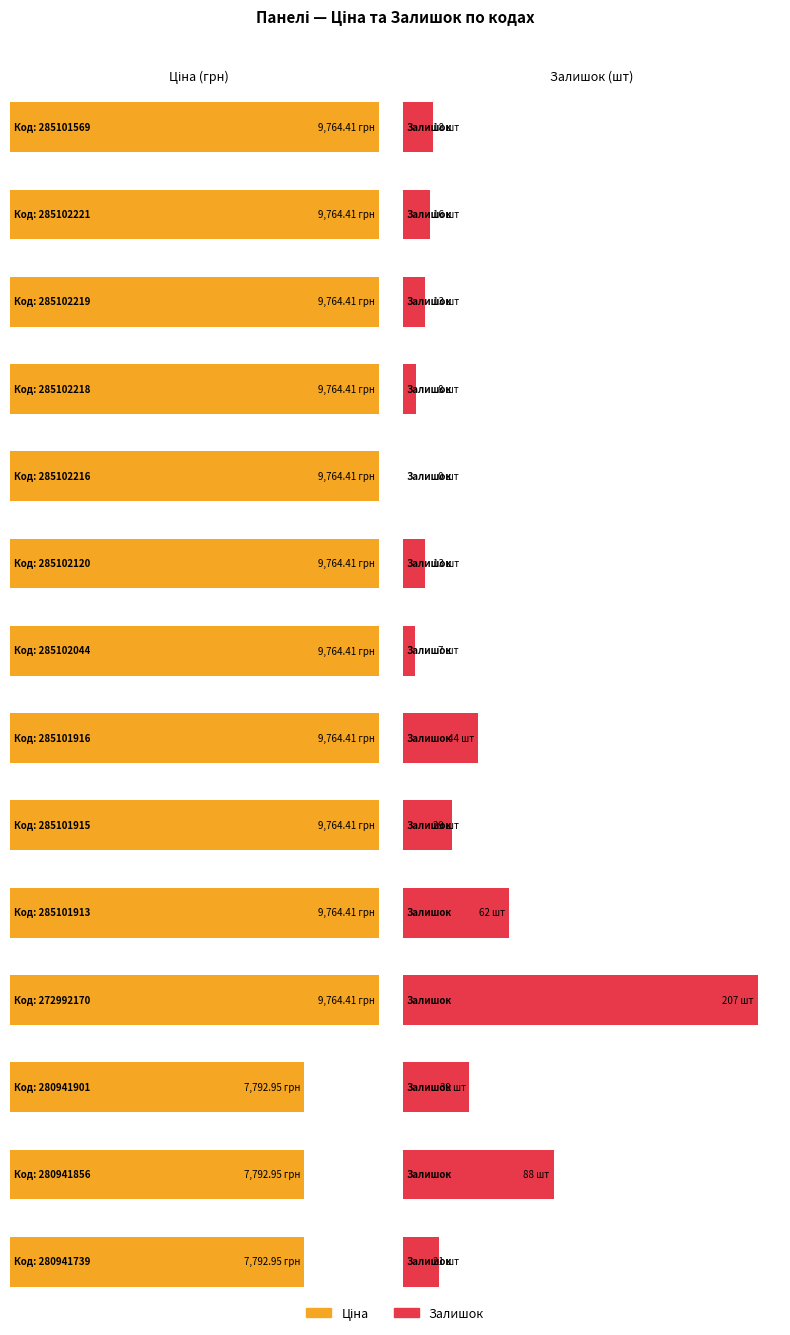

What is the difference between the maximum and minimum values in the Ціна series?

1971.5